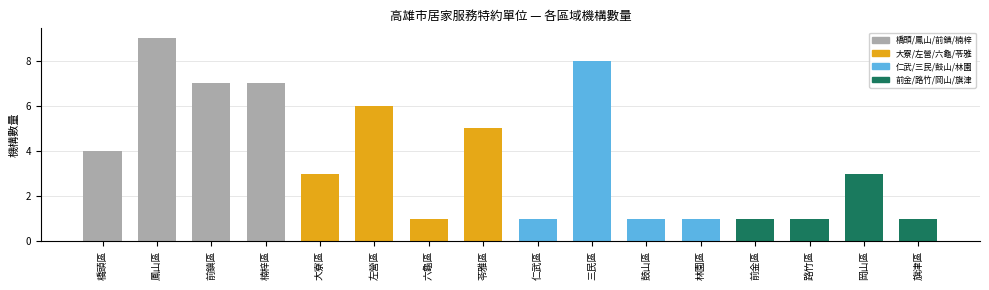

What is the label of the 7th bar from the right?

三民區